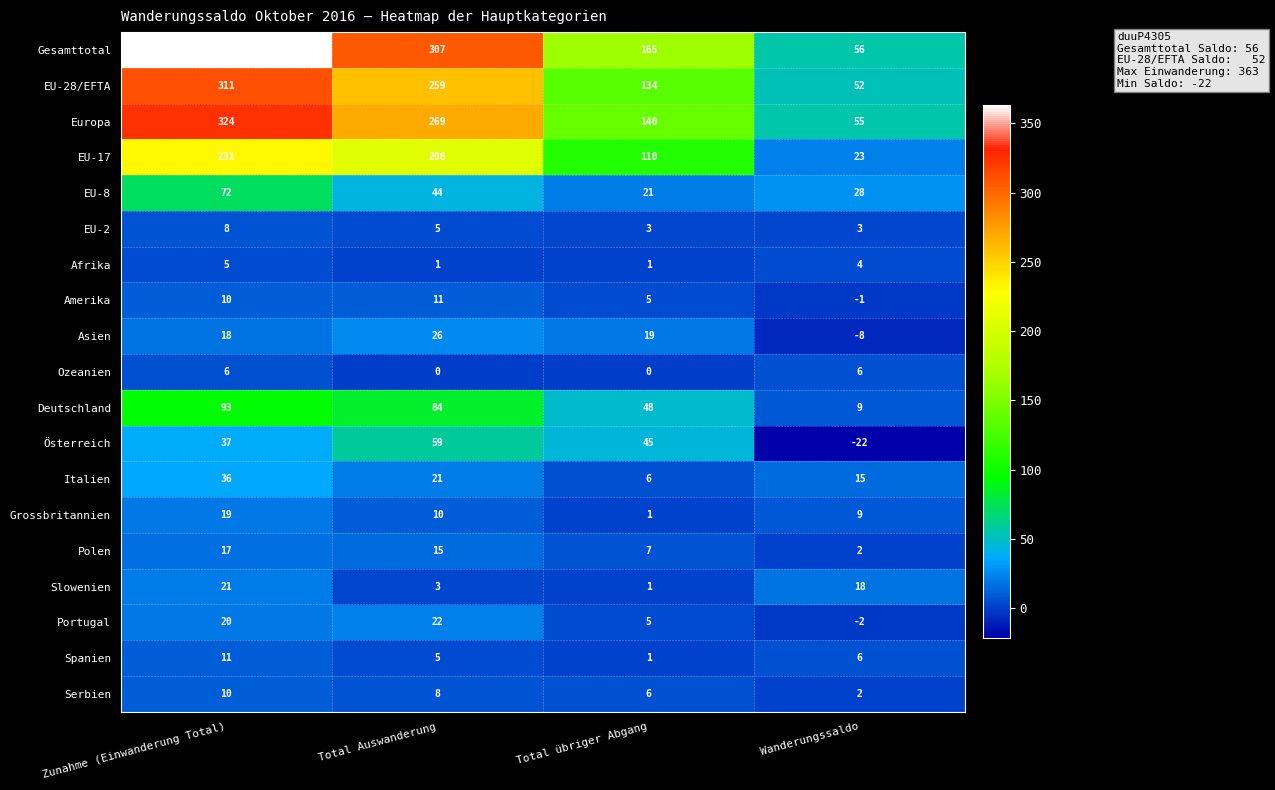

What is the sum of all Slowenien values?

43